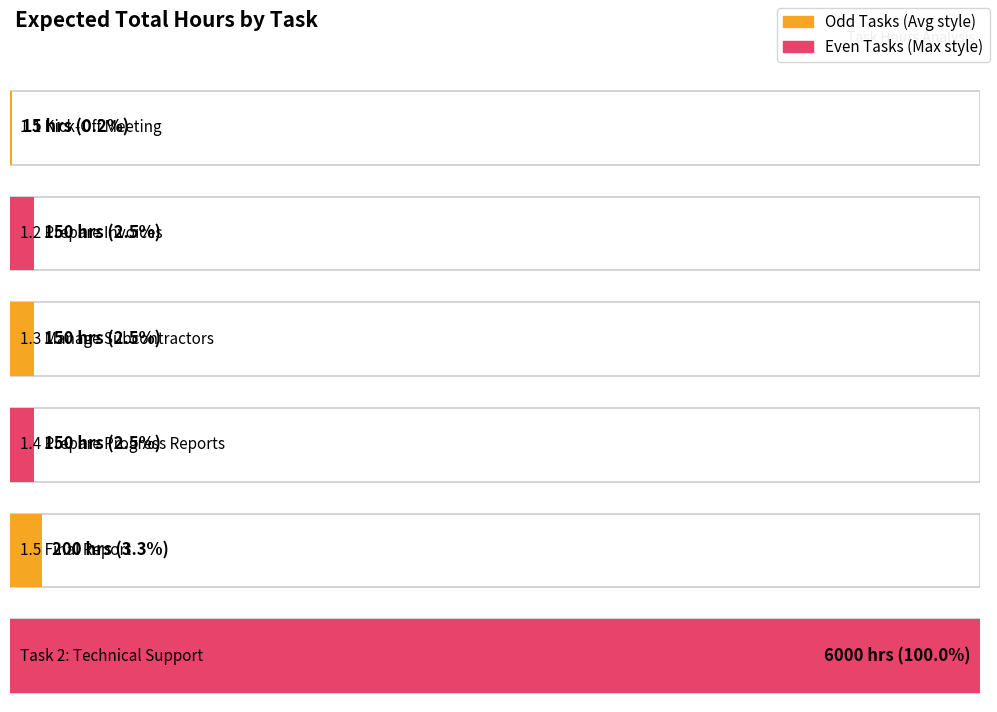

Reading left to right, what are all the values shown in this chart?

1.1 Kick-Off Meeting=15	1.2 Prepare Invoices=150	1.3 Manage Subcontractors=150	1.4 Prepare Progress Reports=150	1.5 Final Report=200	Task 2: Technical Support=6000